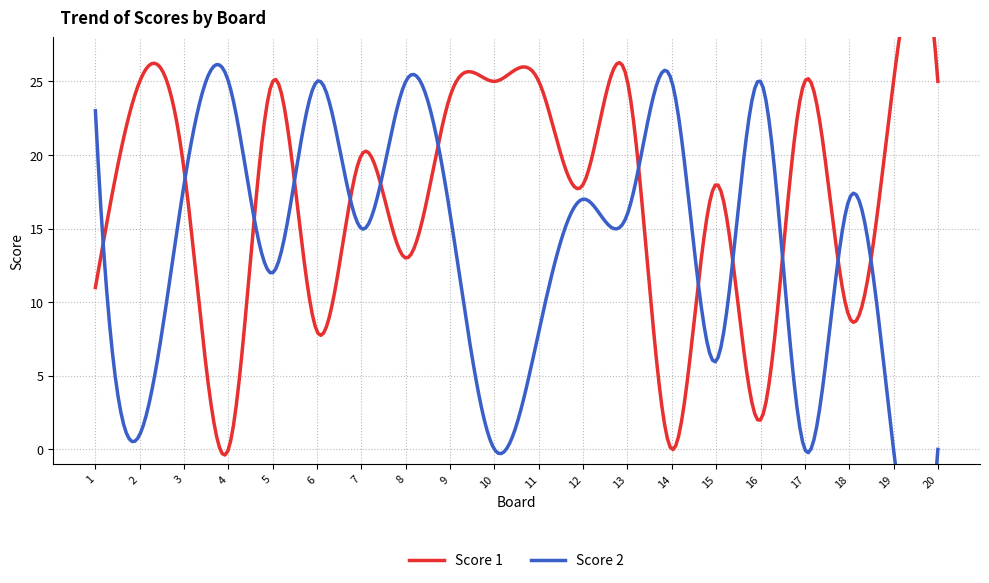

Where is the first local maximum for Score 1?

2